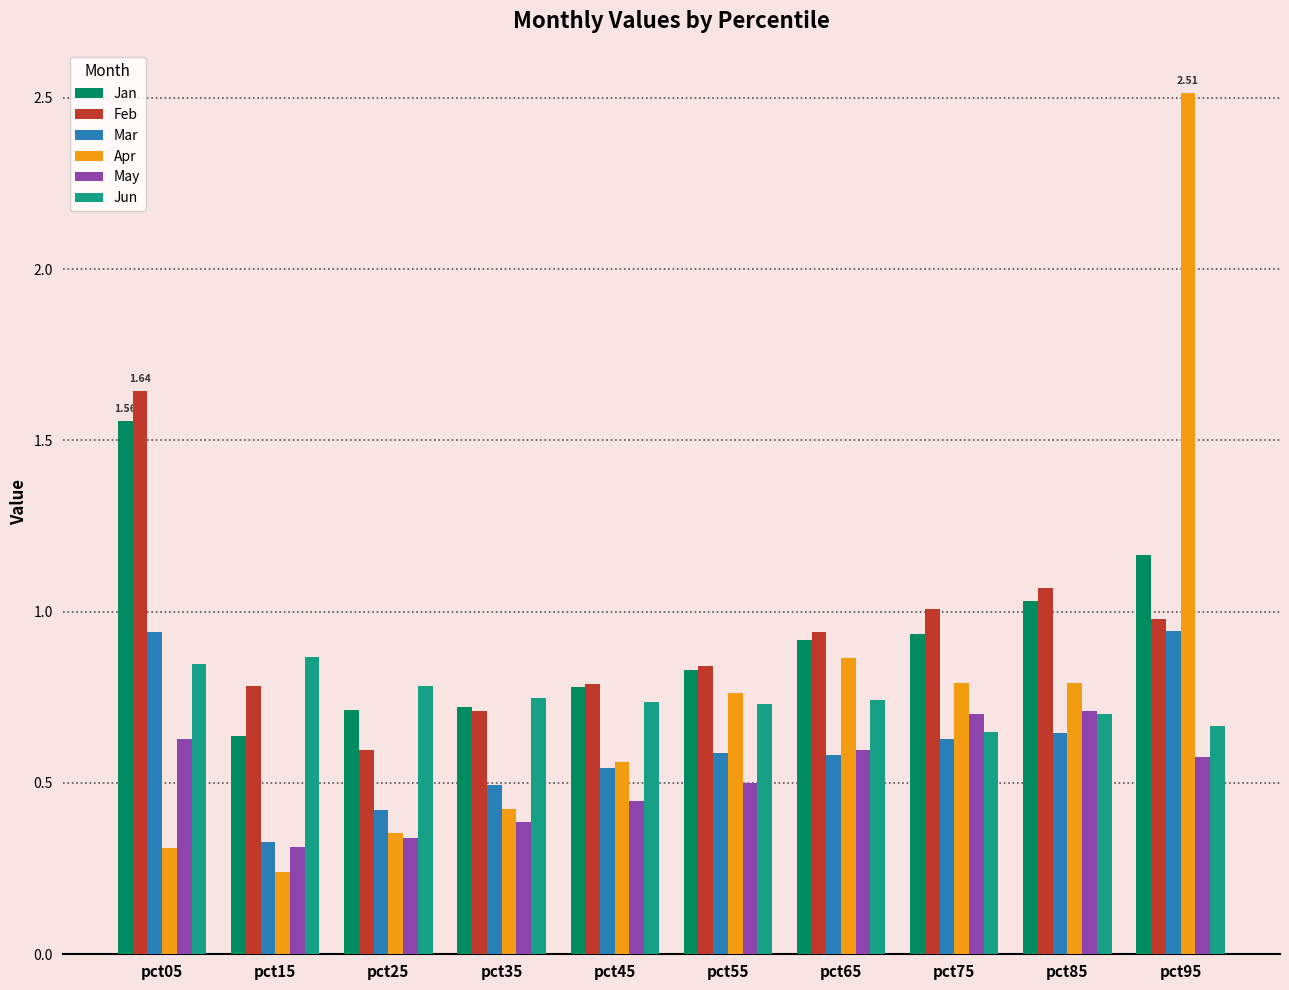

Is it true that Mar equals 0.6 at pct65?

True